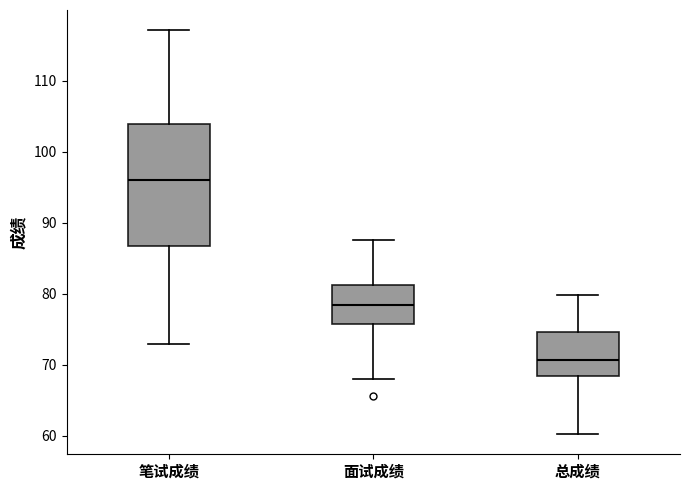

Which box's median line is the lowest?

总成绩